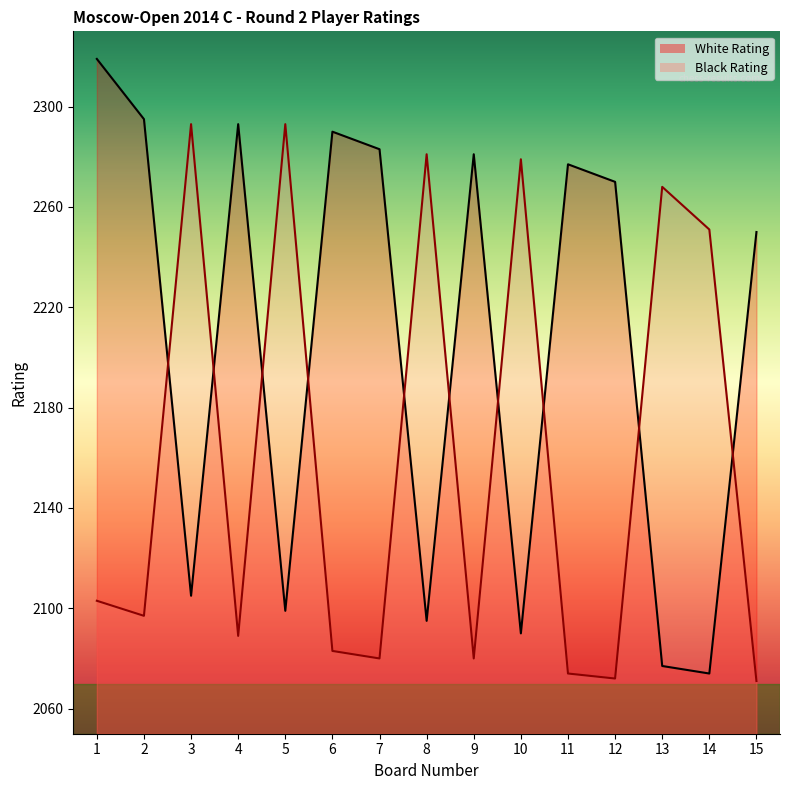

What is the sum of the Black Rating values at 8 and 5?

4574